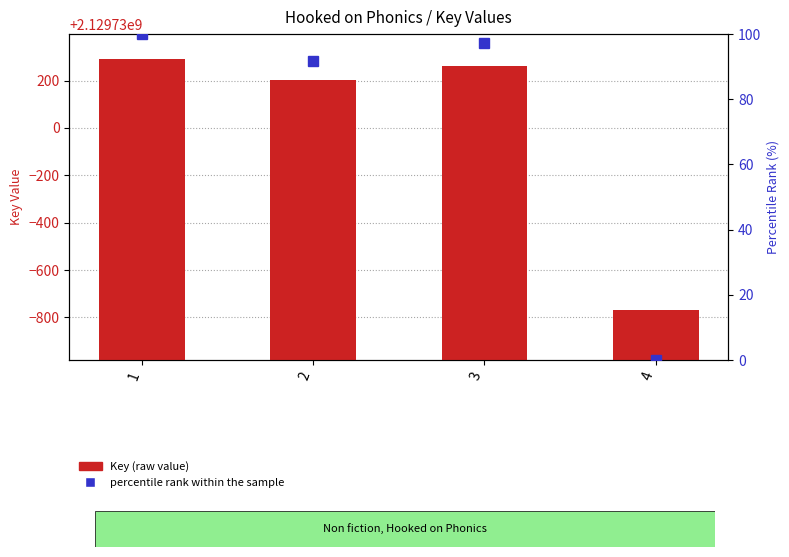

Which series has the largest total across all categories?

Key (raw value)